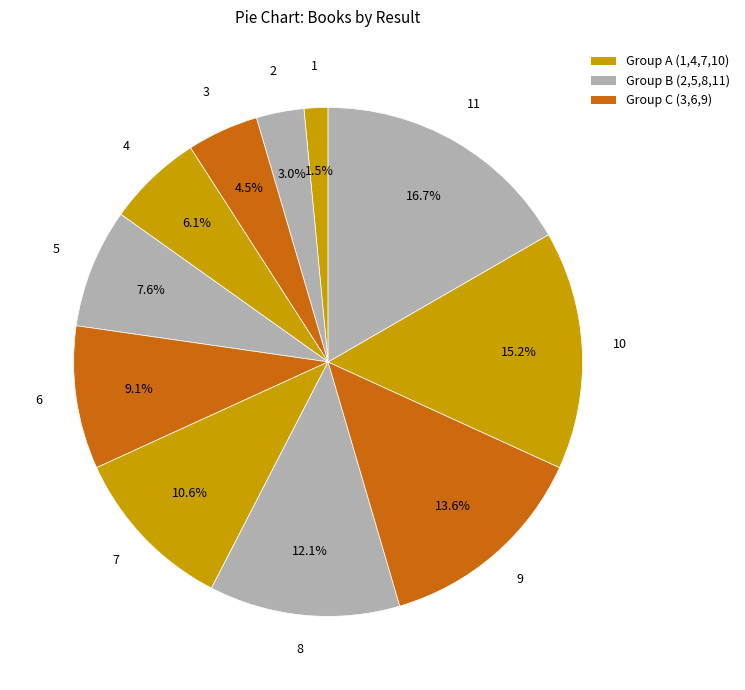

How many slices are in this pie chart?

11